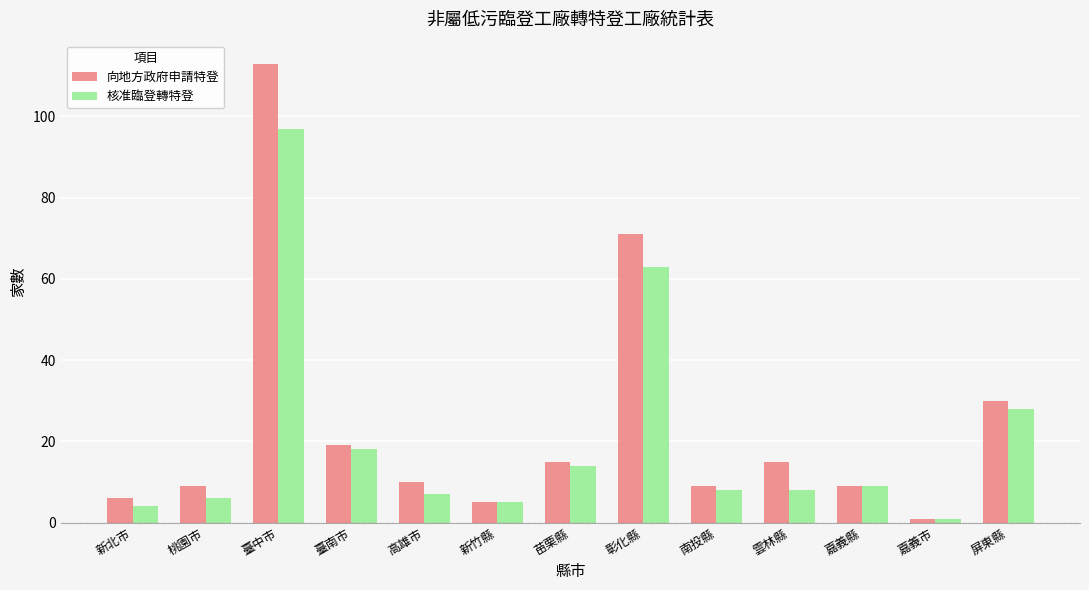

Is it true that 向地方政府申請特登 equals 9 at 桃園市?

True